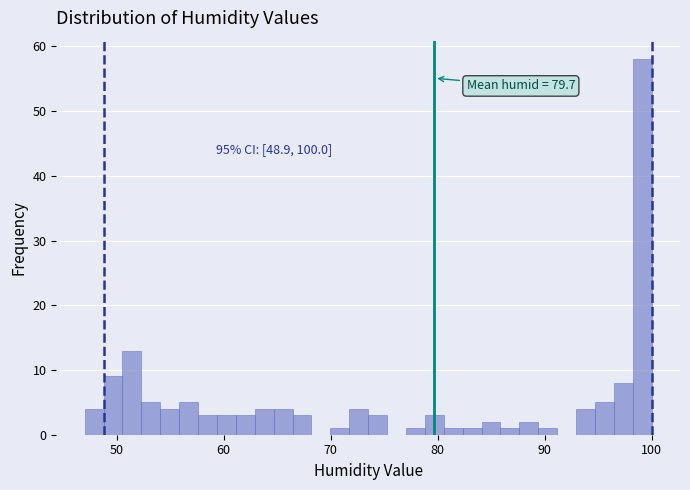

Around what value on the x-axis is the tallest bar? Give the approximate position of its centre, as read against the axis.

99